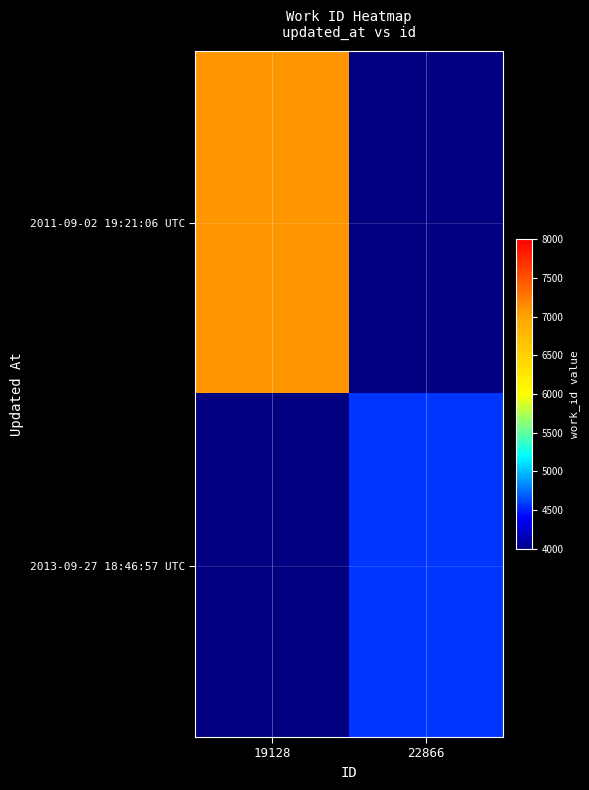

True or false: 2013-09-27 18:46:57 UTC has a value of 4567.0 at 22866.

True